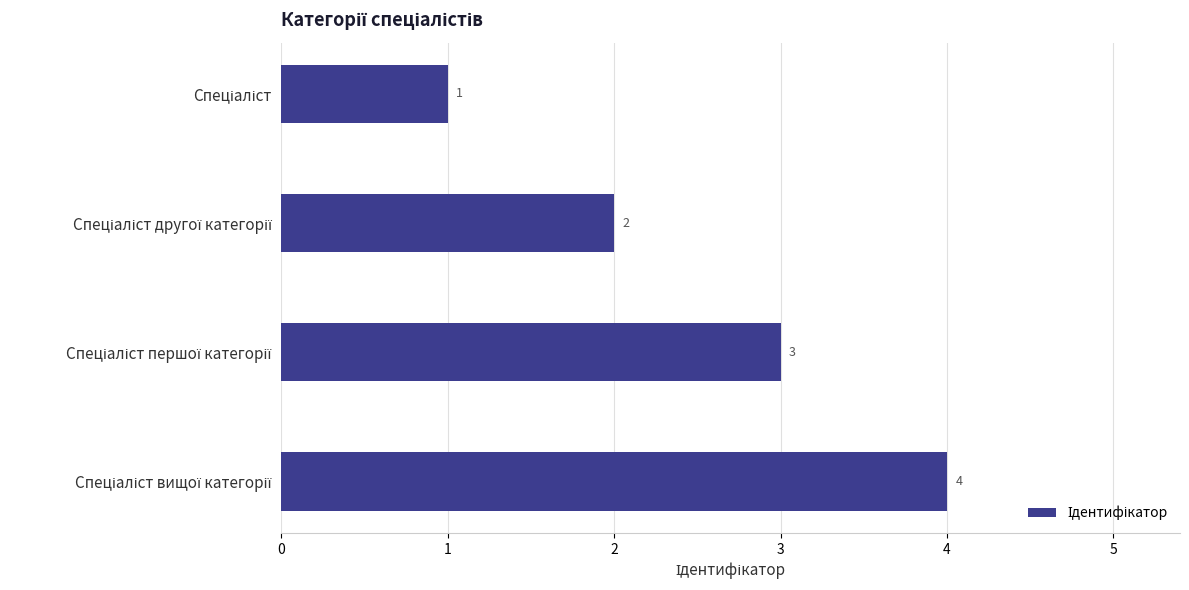

How many values are between 2 and 4?

3